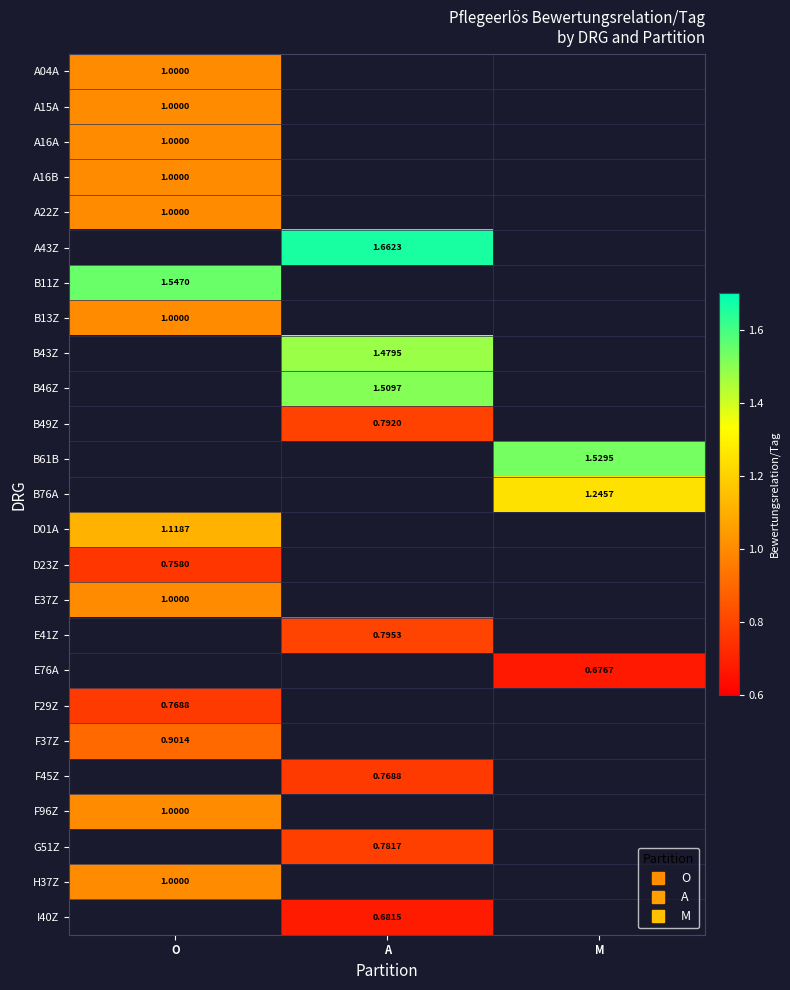

At which category does the chart reach its minimum across all series?

M